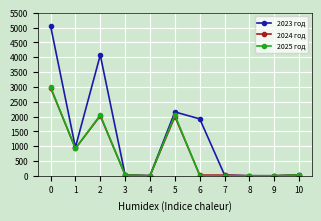

What are all the series names shown in the legend?

2023 год, 2024 год, 2025 год